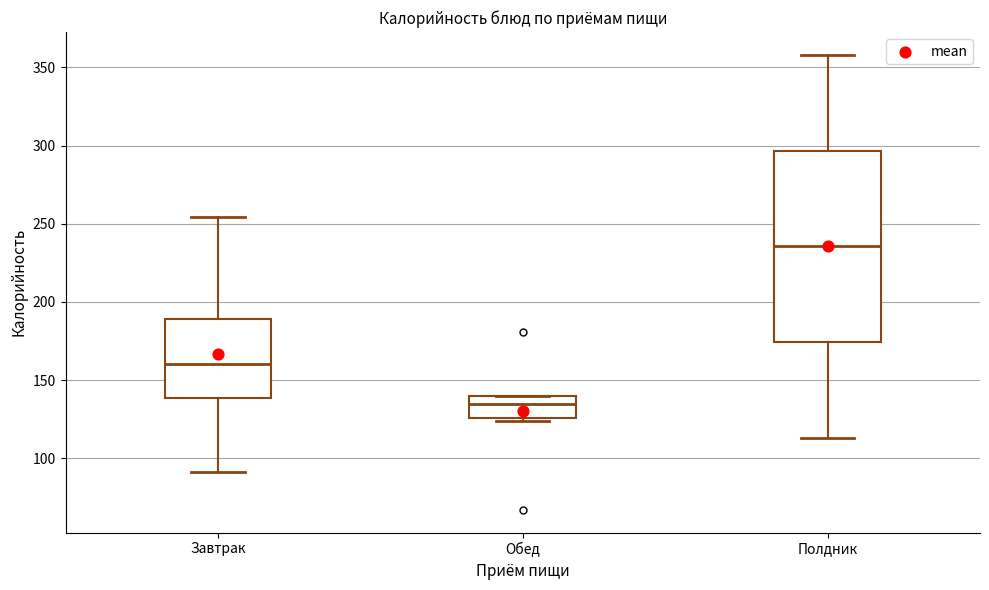

Where does the lower whisker of the box for Завтрак end on the y-axis? The values are not printed on the chart, so give them approximately, as read against the axis.

90